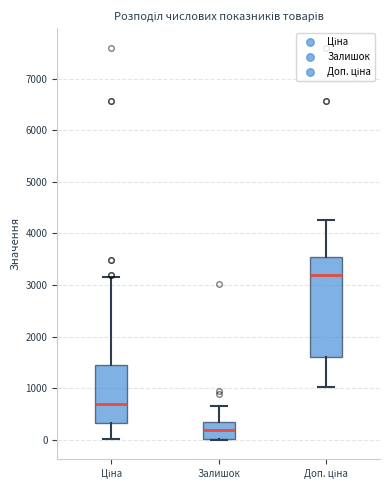

Which box's median line is the lowest?

Залишок